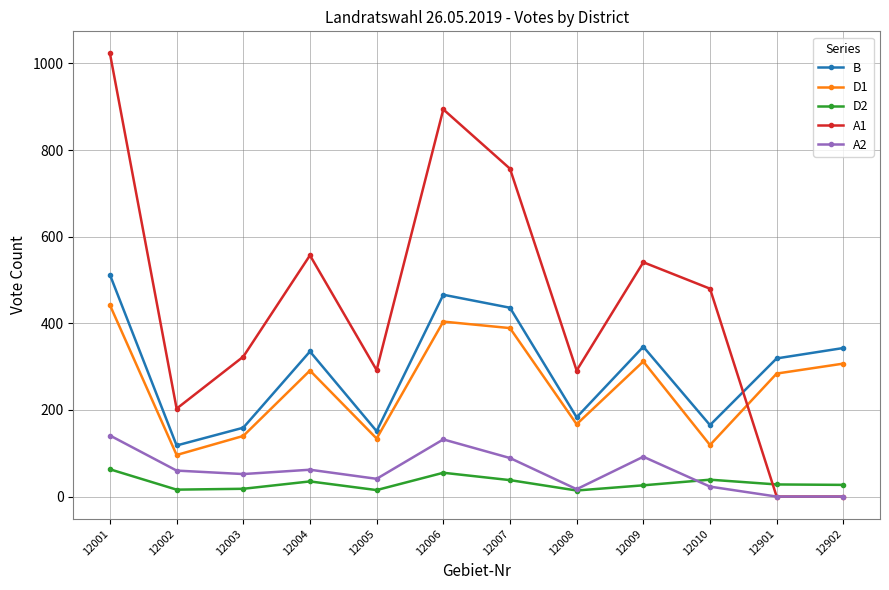

What is the difference between the second highest and second lowest values in the D2 series?

40